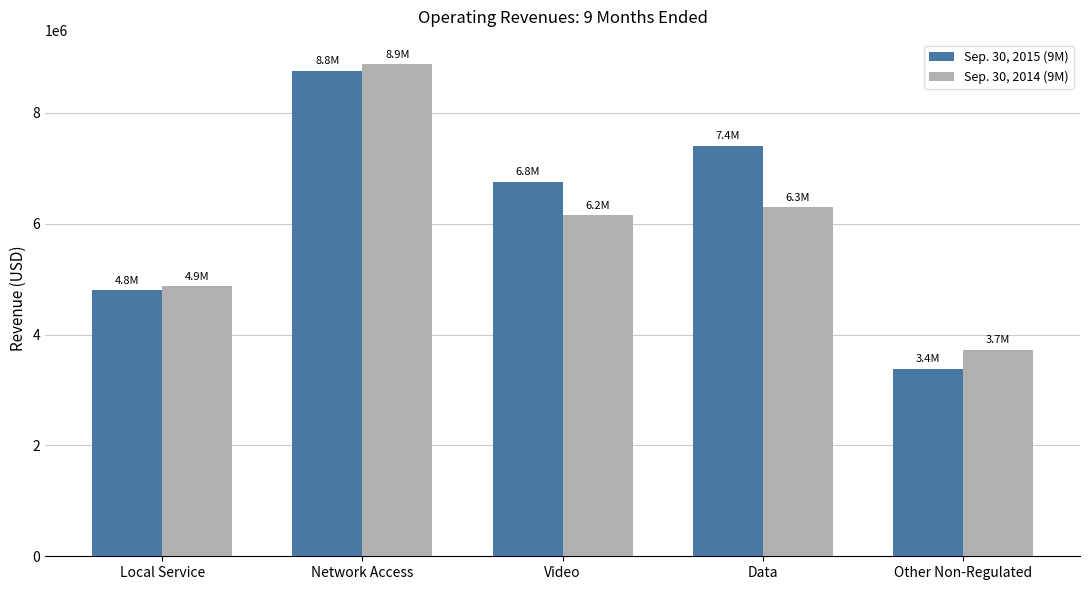

What position from the left is Data?

4